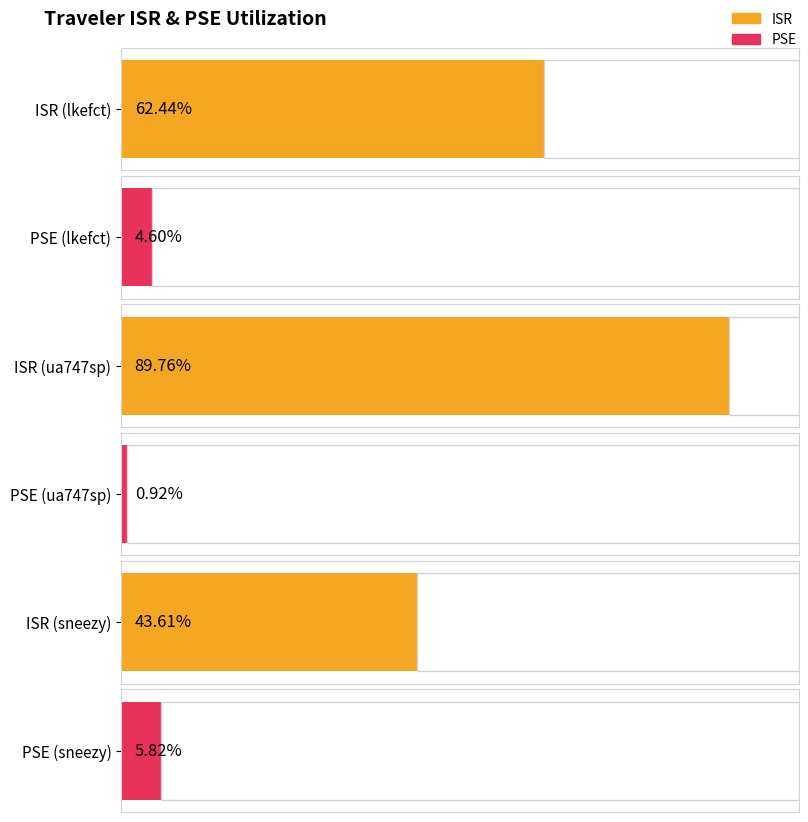

Which series has the widest spread of values?

ISR